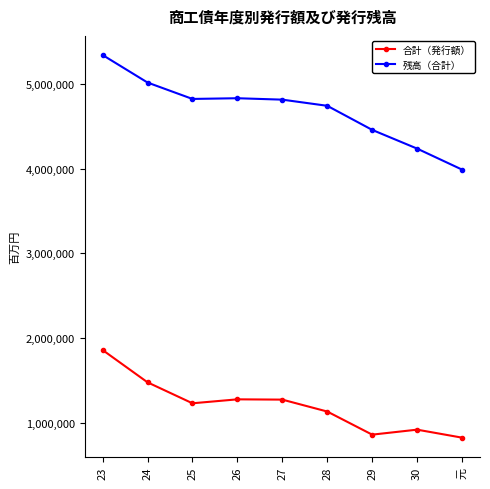

Rank the series at 元 from lowest to highest value.

合計（発行額）, 残高（合計）